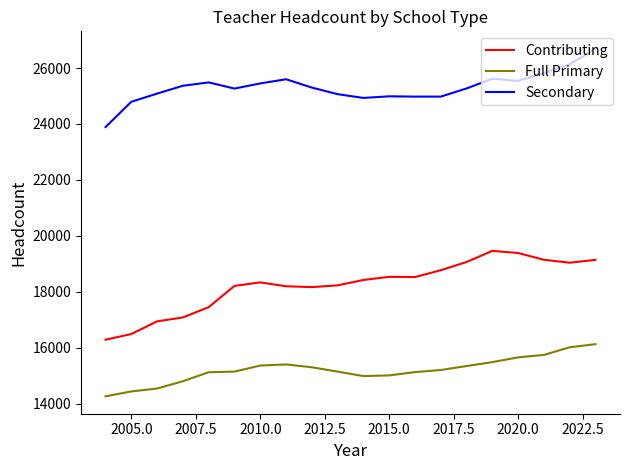

Which series has the largest range (max minus min)?

Contributing